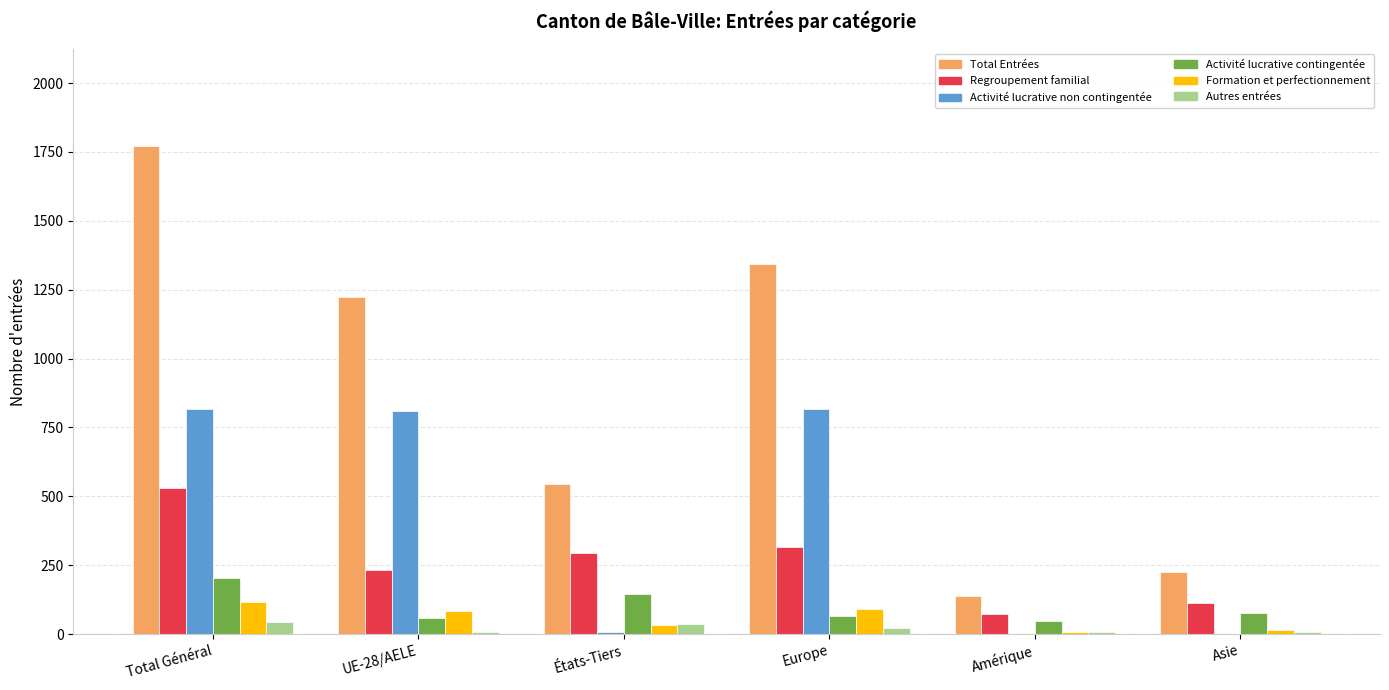

Which series changed the most between Total Général and Europe?

Total Entrées